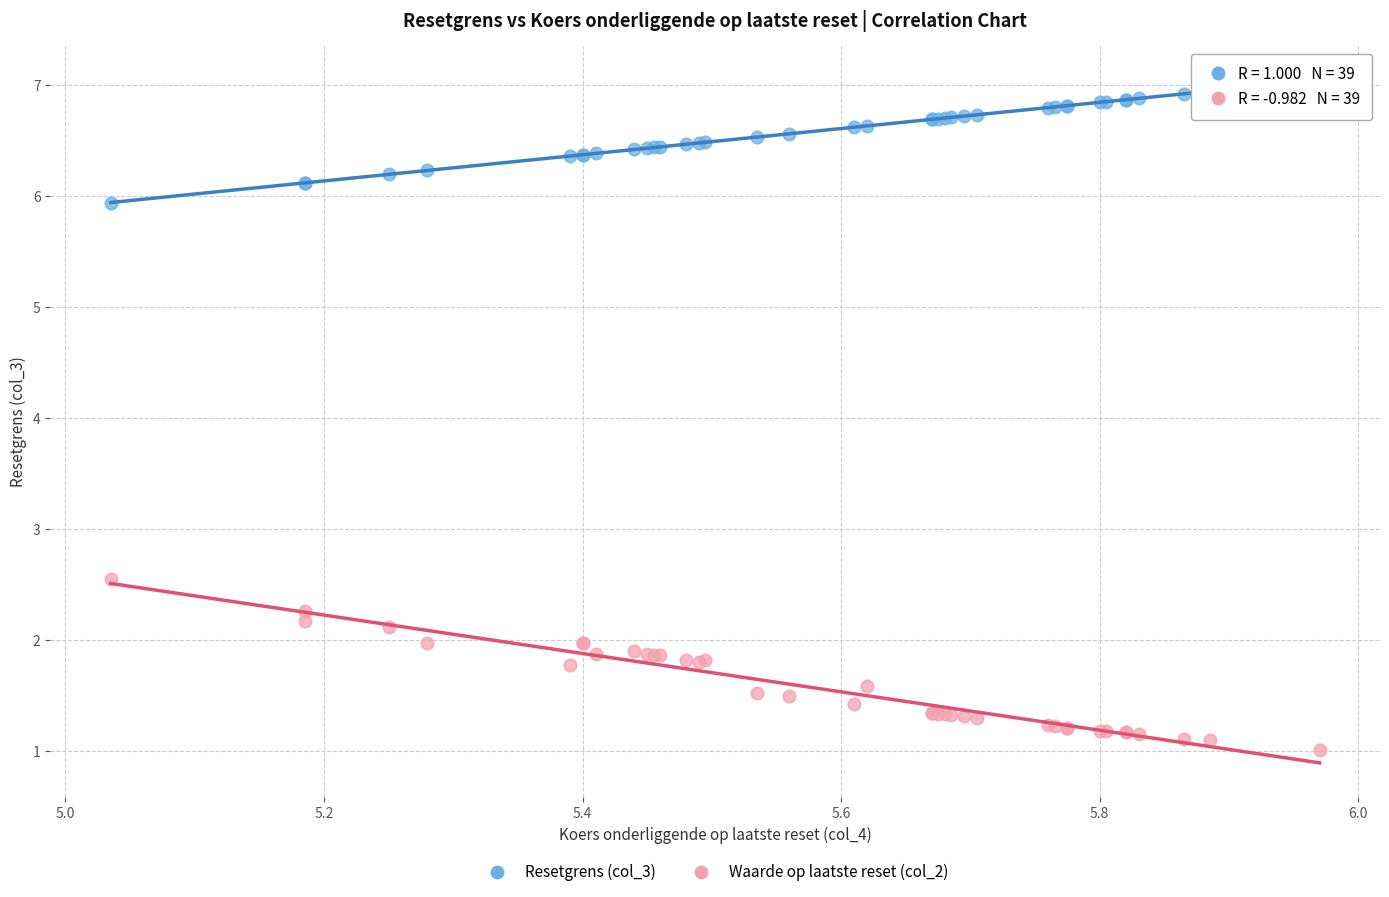

Which series contains the lowest Y value?

Waarde op laatste reset (col_2)